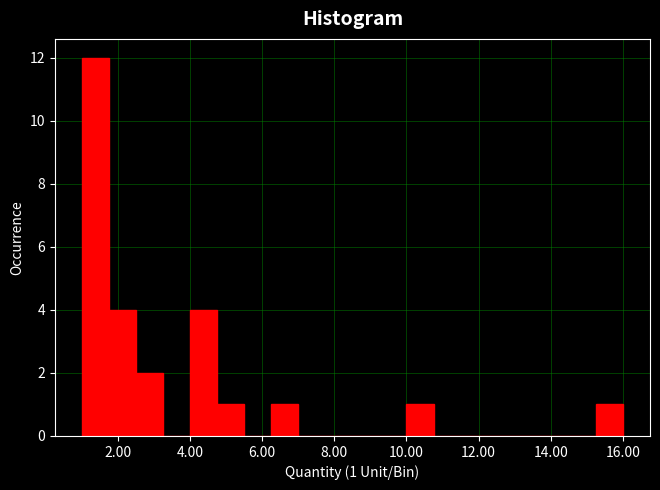

Read against the x-axis, roughly where is the centre of the tallest bar?

1.4